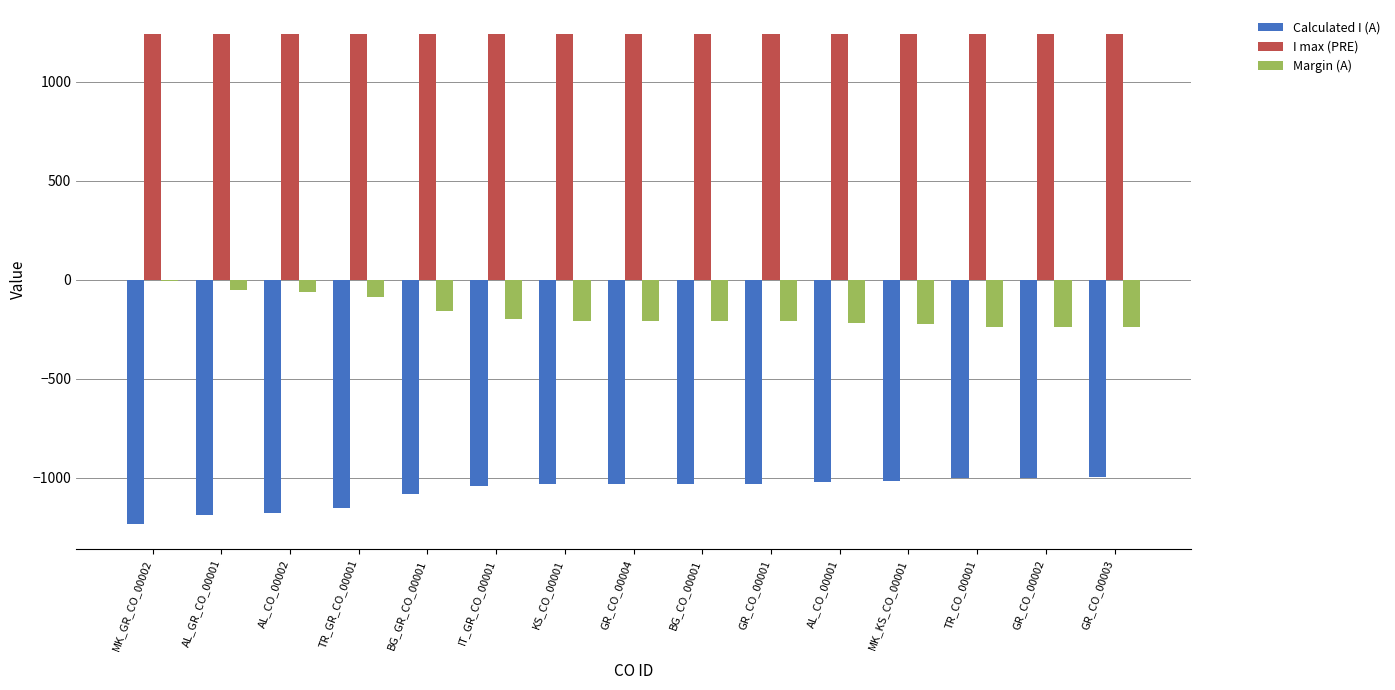

How many series are shown in this chart?

3